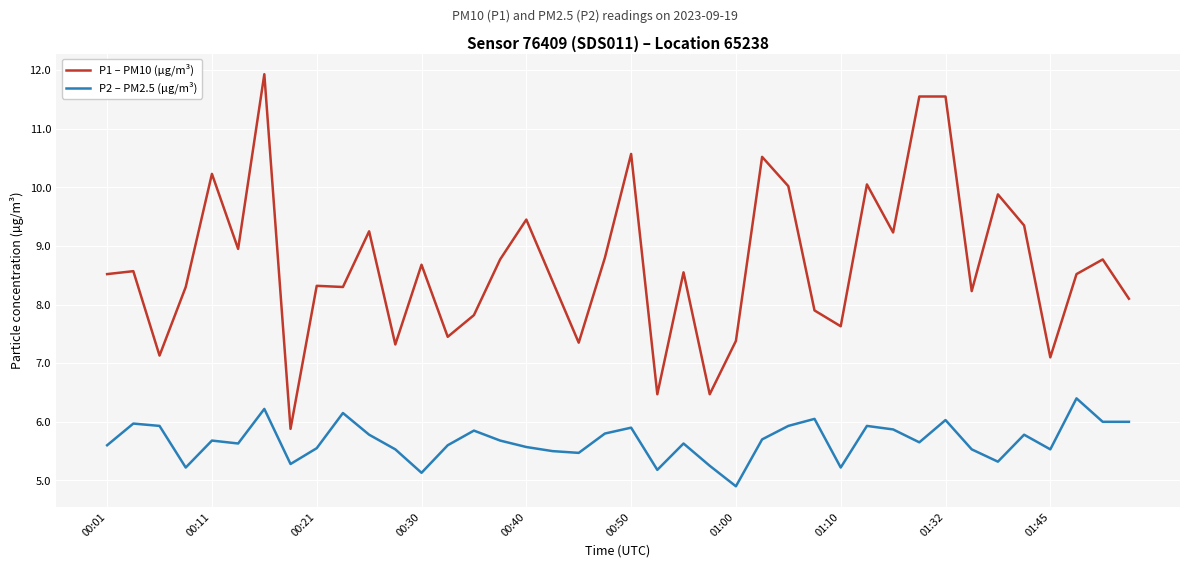

At how many categories does at least one series exceed 4?

40